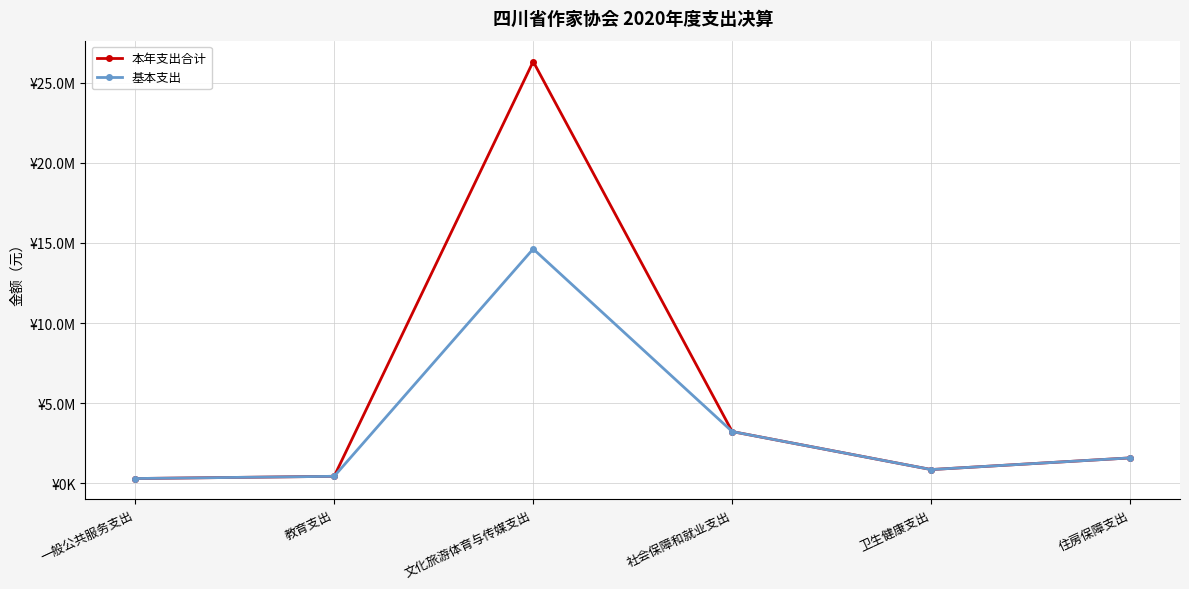

What is the label of the 6th point from the right?

一般公共服务支出